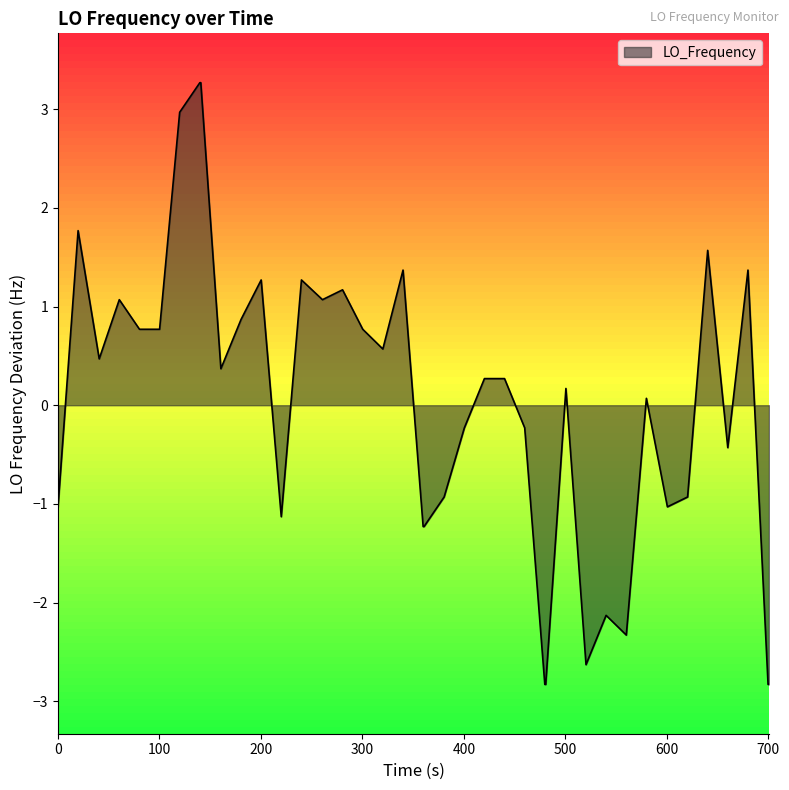

What is the greatest value displayed?

3.3